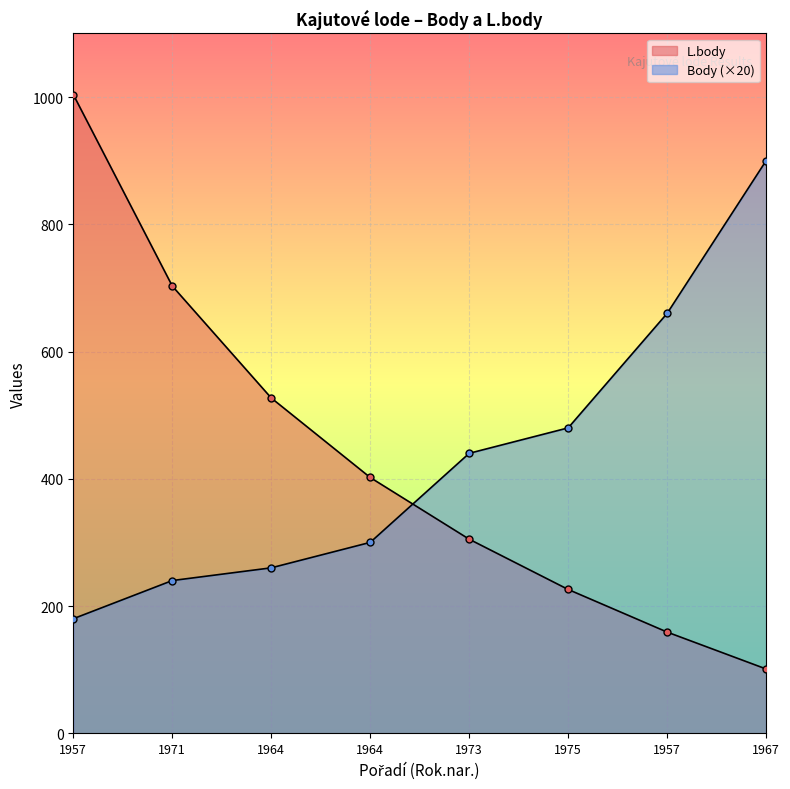

What is the smallest value displayed?

101